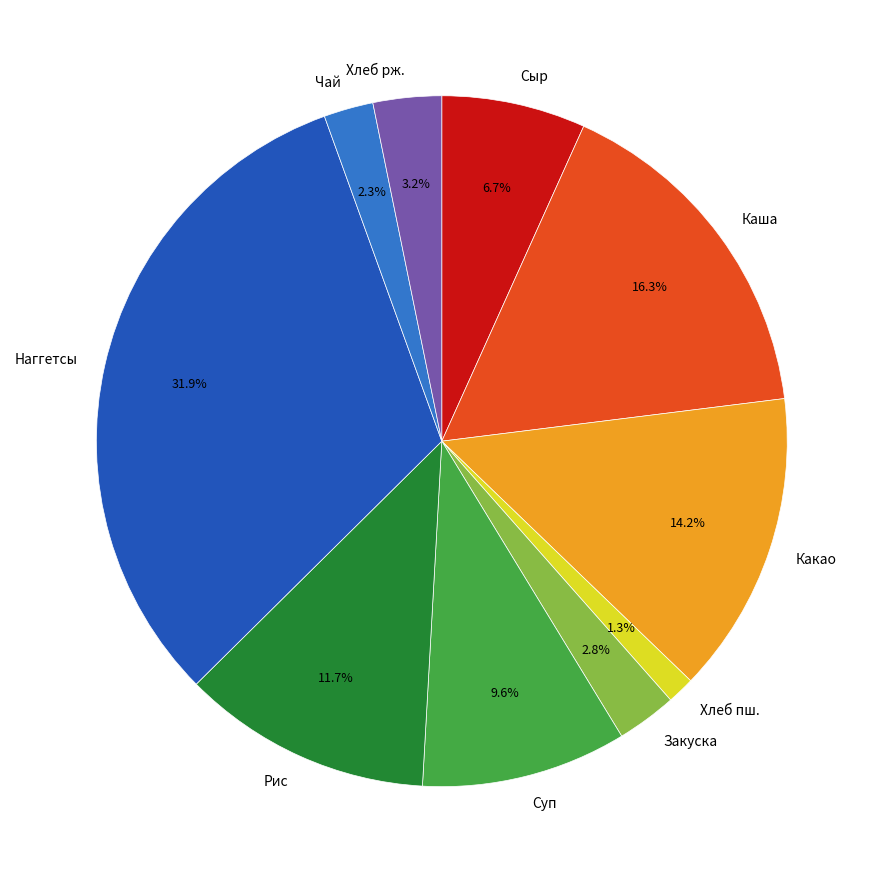

What is the ratio of the value at Рис to the value at Хлеб рж.?

3.7